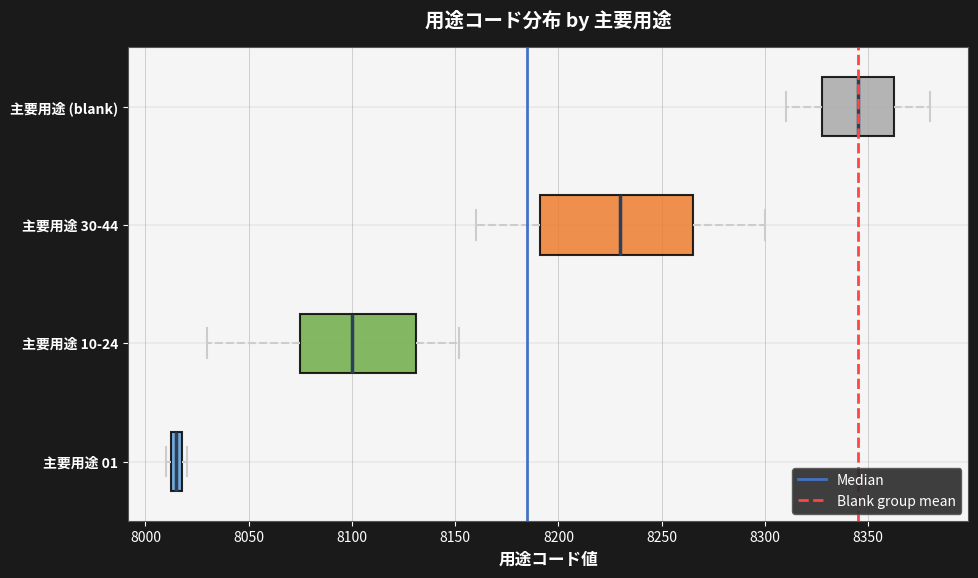

Where does the left whisker of the box for 主要用途 (blank) end on the x-axis? The values are not printed on the chart, so give them approximately, as read against the axis.

8310